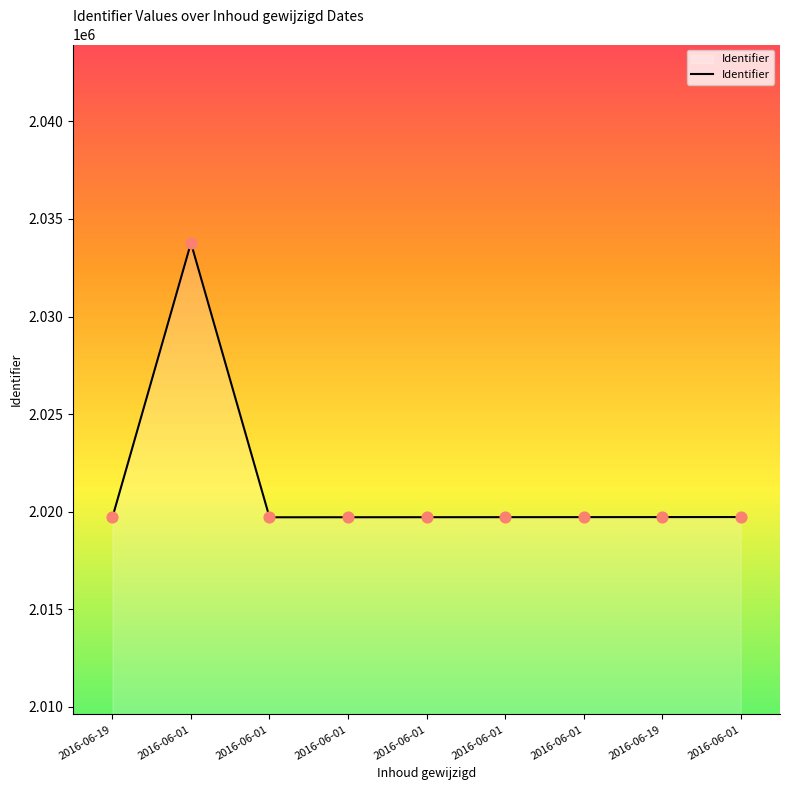

Between 2016-06-01 and 2016-06-01, which is larger?

2016-06-01